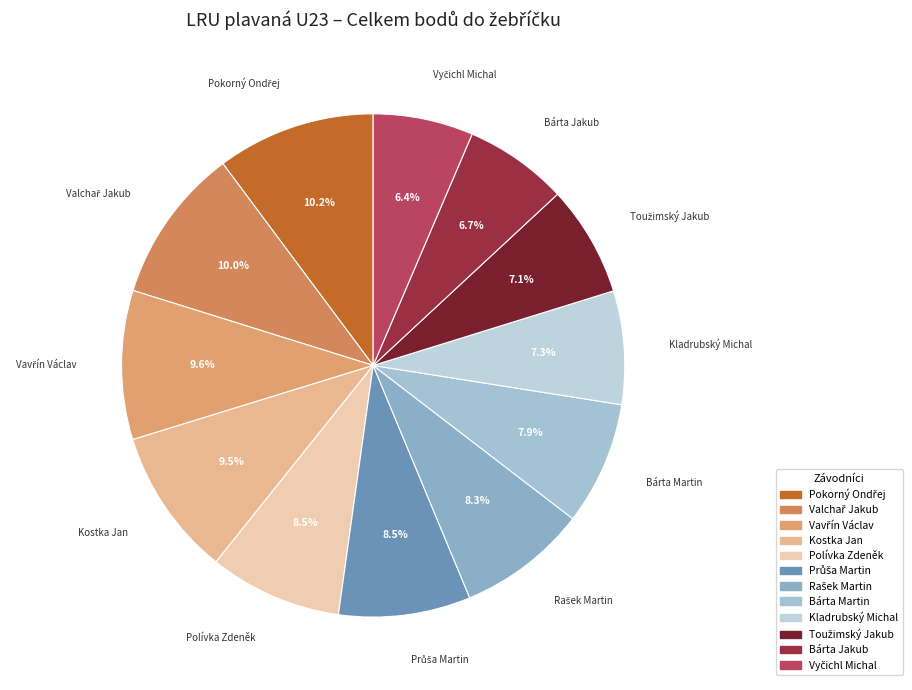

Is Polívka Zdeněk the majority of the pie?

No